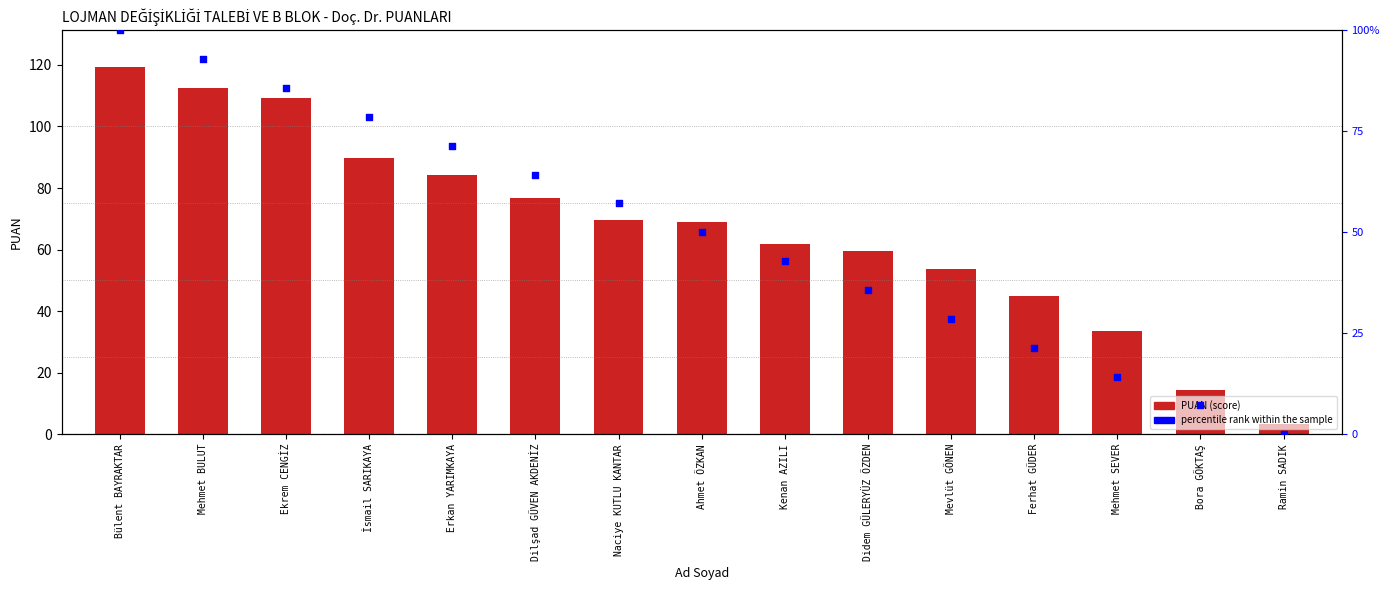

Is the value of percentile rank within the sample at İsmail SARIKAYA greater than the value of PUAN at Bülent BAYRAKTAR?

No